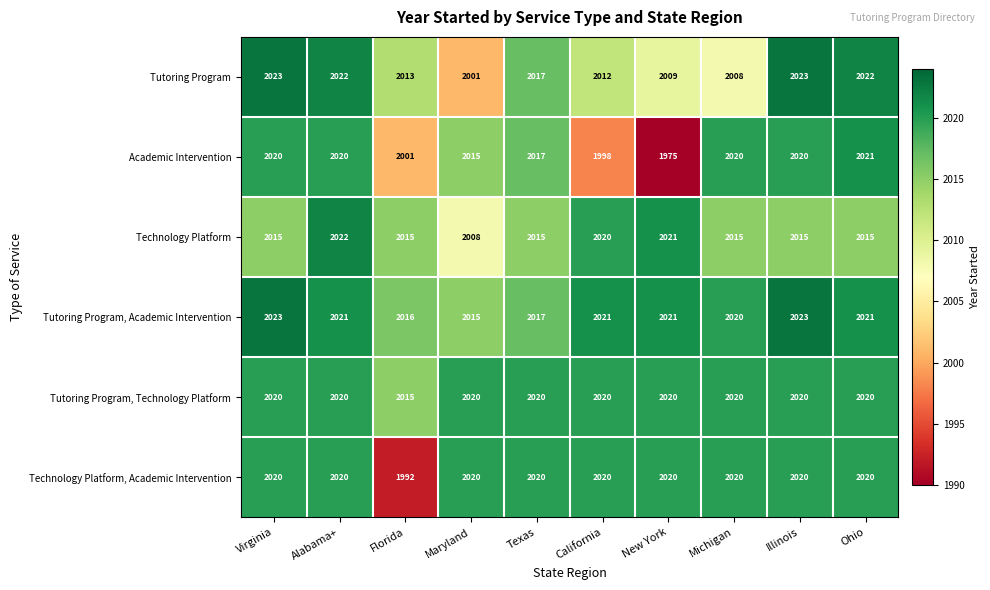

How many categories are shown in the chart?

10